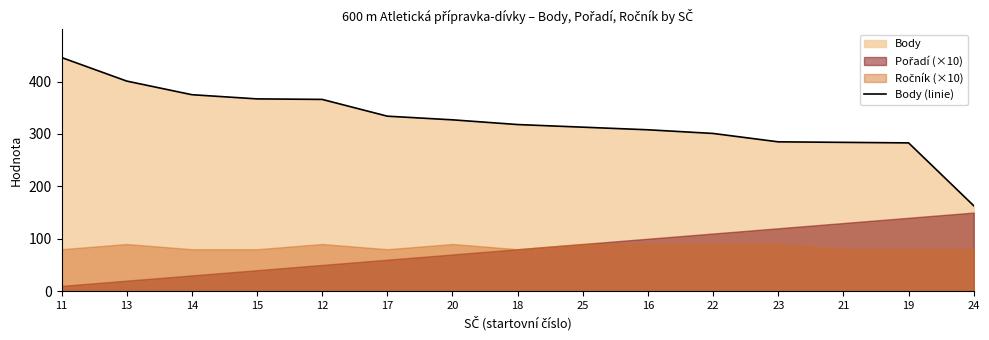

What is the sum of all values?

4871